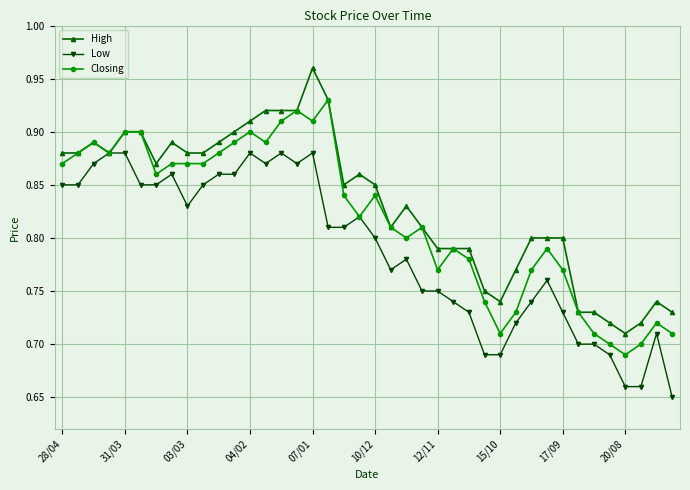

At how many categories does at least one series exceed 0?

40